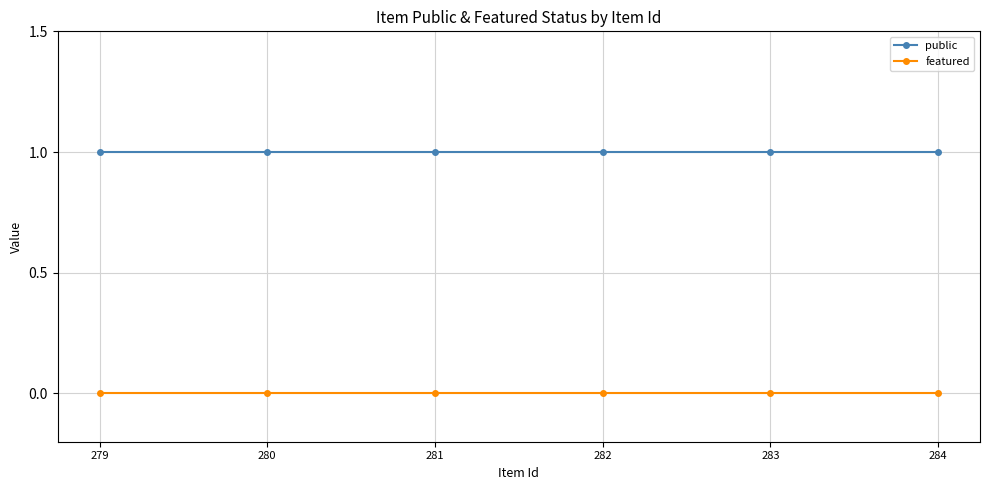

Between 282 and 279, which is larger?

282